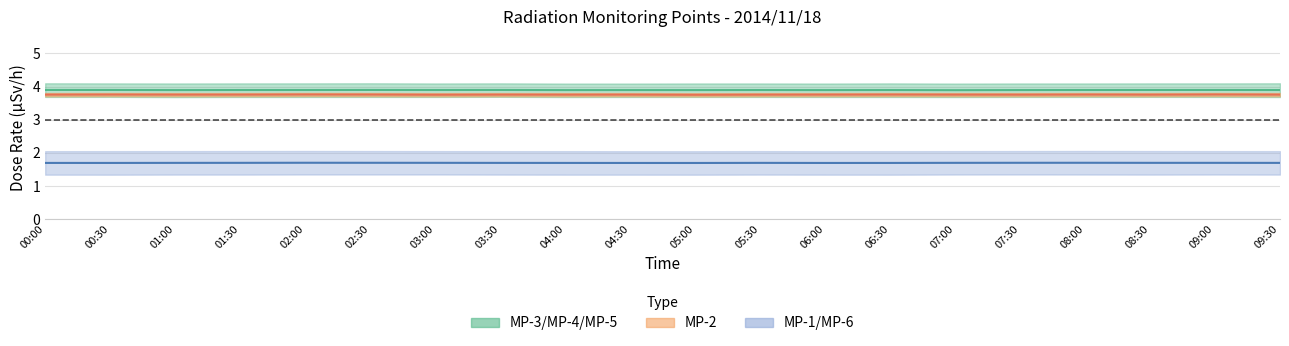

What is the greatest value displayed?

3.9